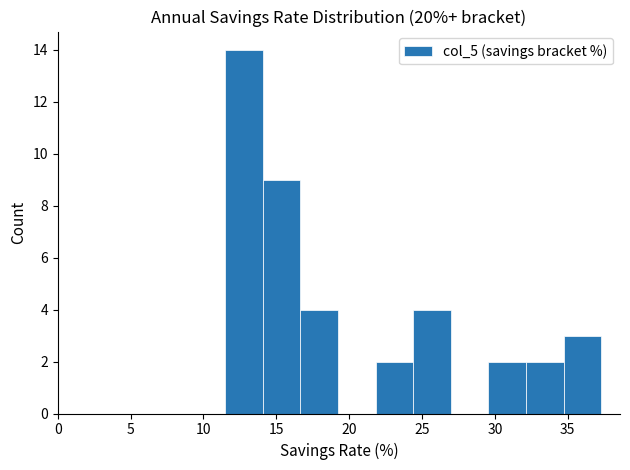

Reading left to right, list every bar in this chart as the range it spans on the x-axis followed by its height. Neither the bar edges nor the heights are printed on the chart, so give them approximately, as read against the axes.

11.5 to 14.0: 14
14.0 to 16.5: 9
16.5 to 19.0: 4
19.0 to 22.0: 0
22.0 to 24.5: 2
24.5 to 27.0: 4
27.0 to 29.5: 0
29.5 to 32.0: 2
32.0 to 34.5: 2
34.5 to 37.5: 3